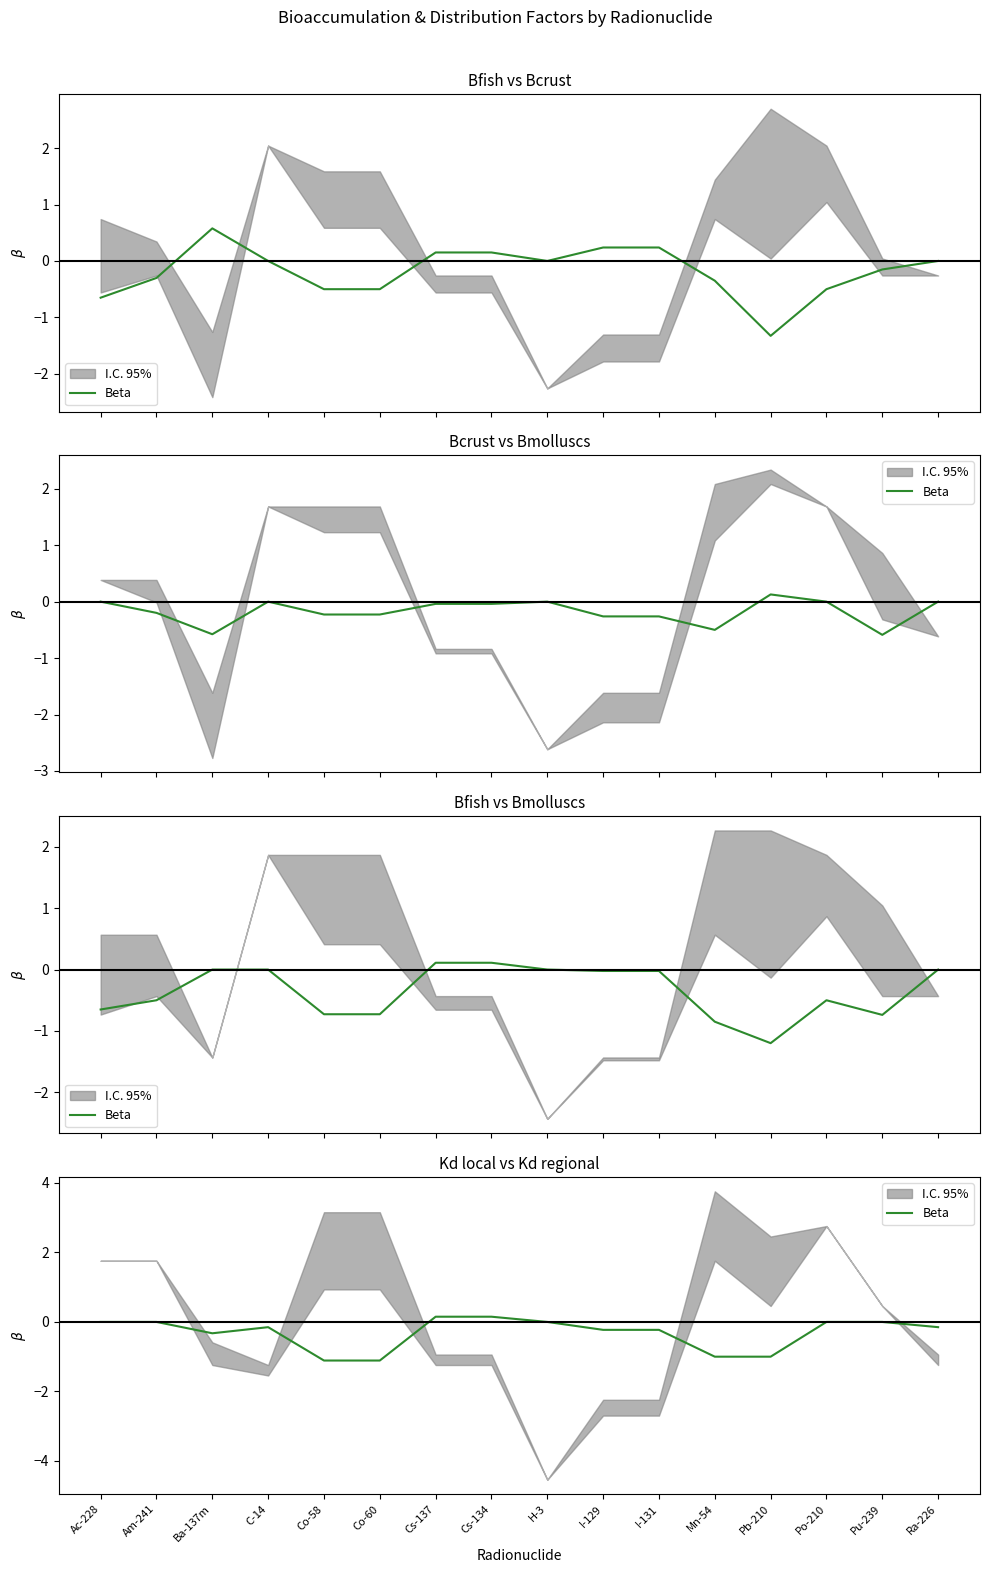

What is the average value?

-0.3